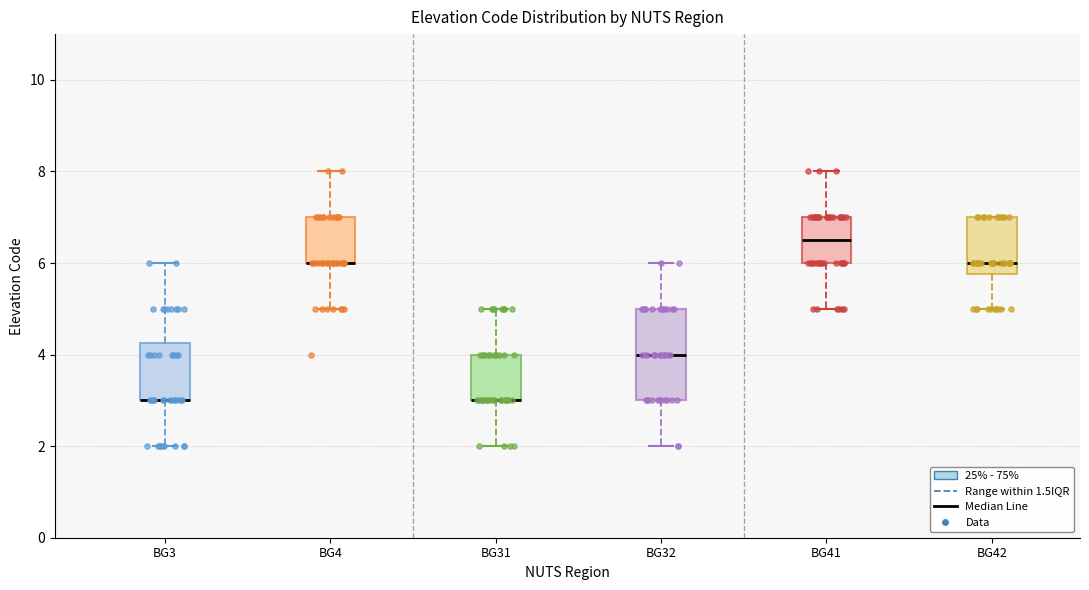

Which box is the tallest, from its lower edge to its upper edge?

BG32